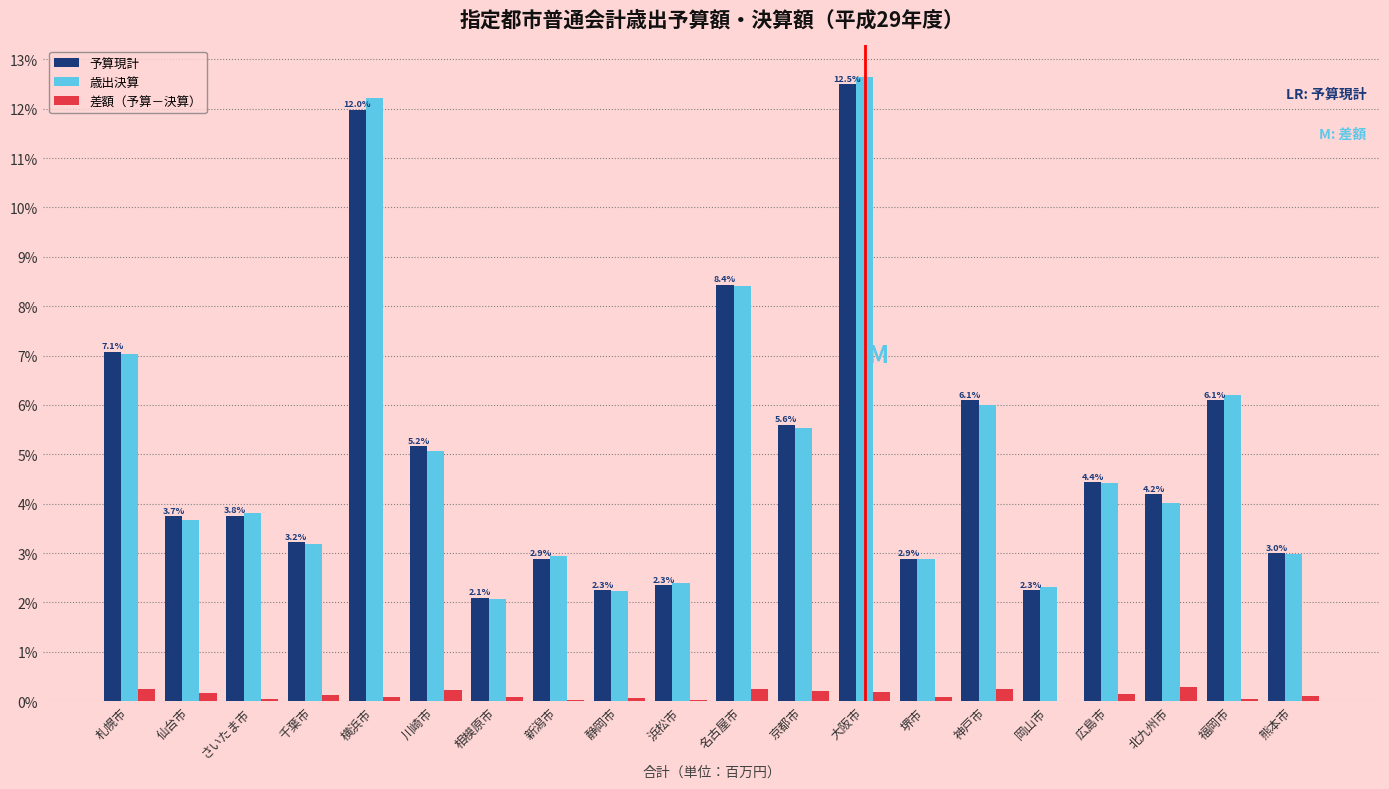

Which category has the highest value in the 予算現計 series?

大阪市